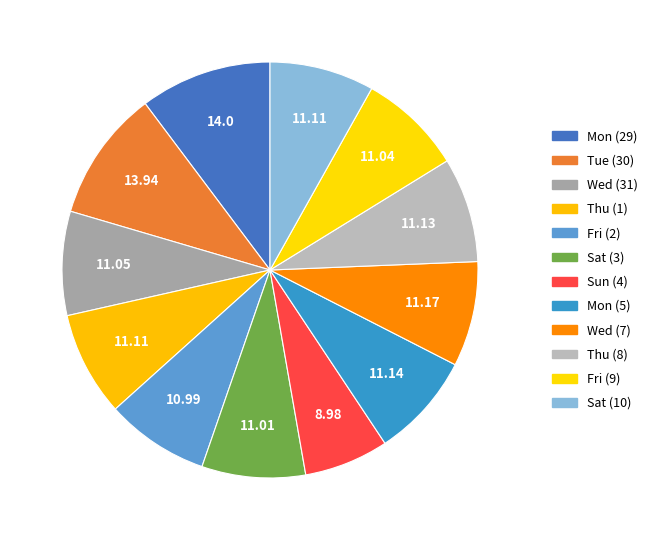

Which slice is the smallest?

Sun (4)